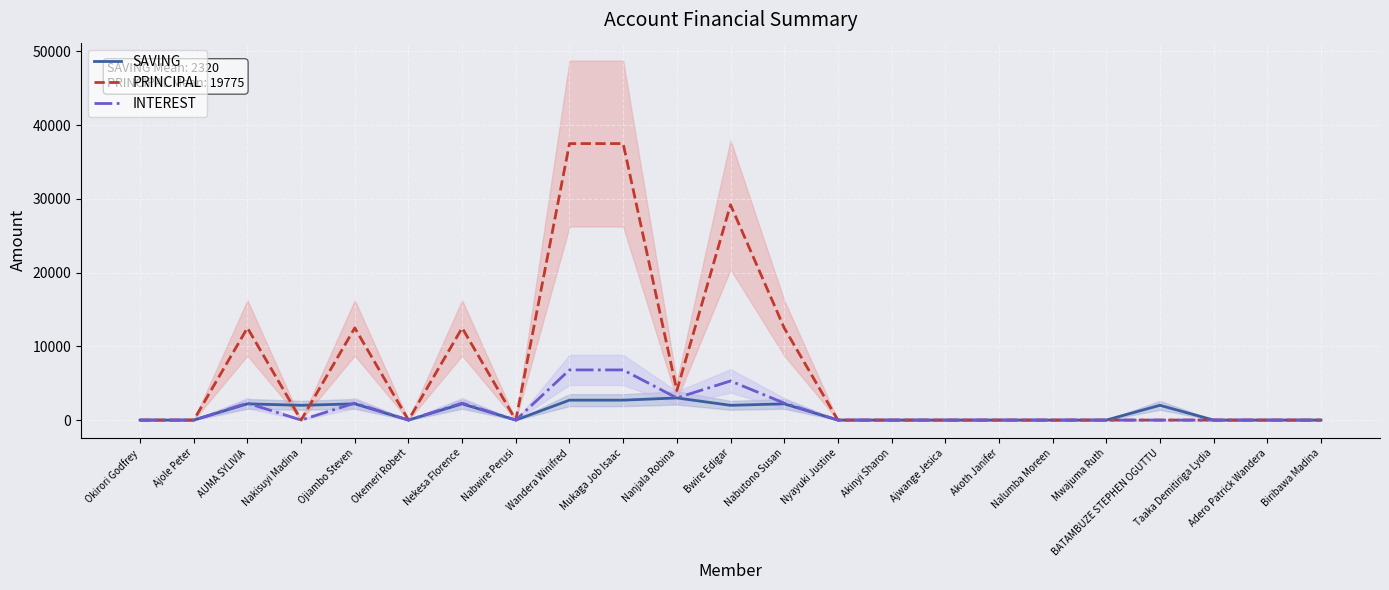

Rank the categories by PRINCIPAL value from lowest to highest.

Okirori Godfrey, Ajole Peter, Nakisuyi Madina, Okemeri Robert, Nabwire Perusi, Nyayuki Justine, Akinyi Sharon, Ajwange Jesica, Akoth Janifer, Nalumba Moreen, Mwajuma Ruth, BATAMBUZE STEPHEN OGUTTU, Taaka Demitiriga Lydia, Adero Patrick Wandera, Biribawa Madina, Nanjala Robina, AUMA SYLIVIA, Ojiambo Steven, Nekesa Florence, Nabutono Susan, Bwire Edigar, Wandera Winifred, Mukaga Job Isaac